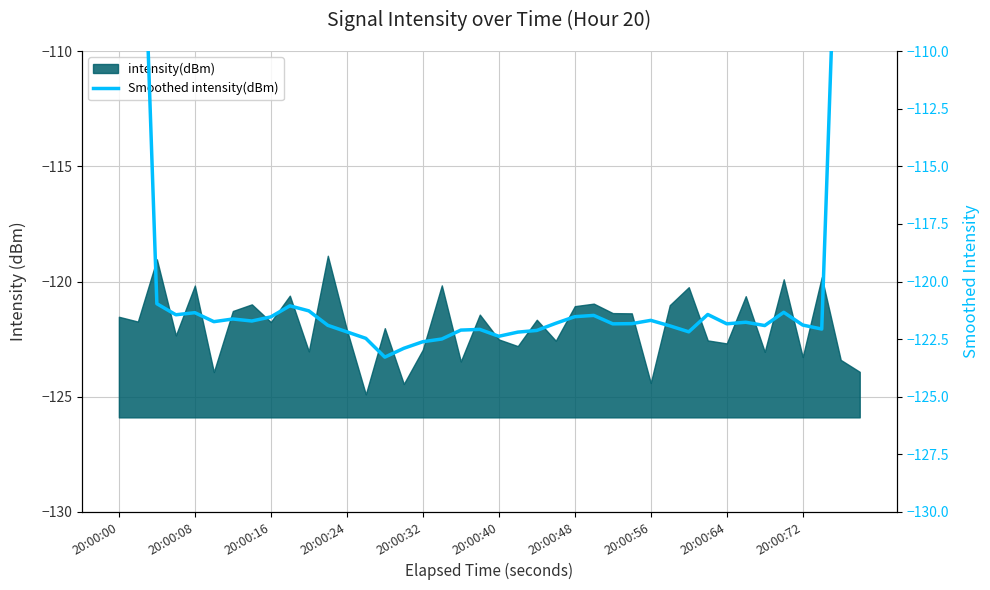

What is the sum of all values?

-4728.9